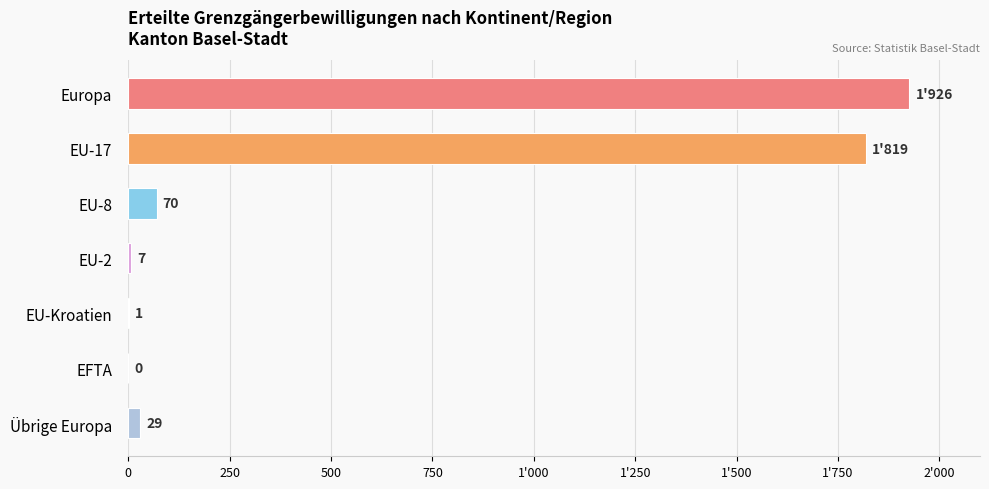

Are the bars horizontal?

Yes